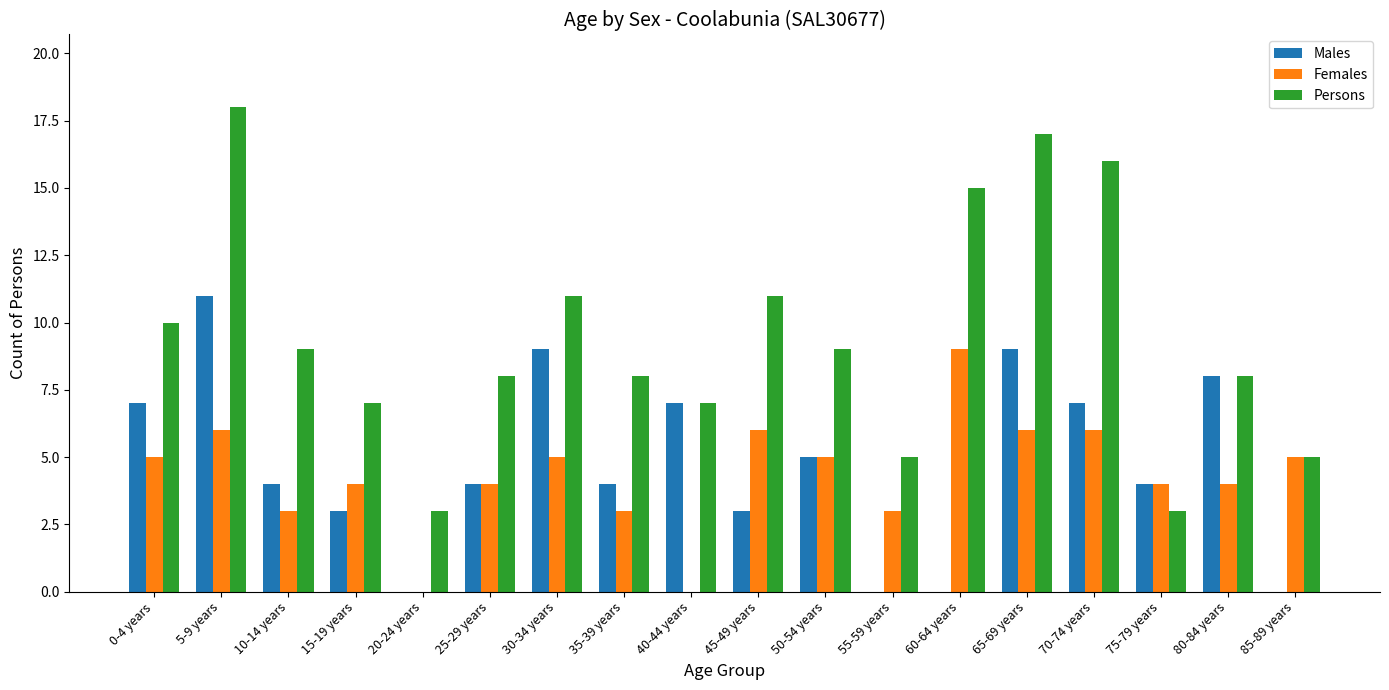

Between 20-24 years and 40-44 years, which series saw the biggest shift?

Males